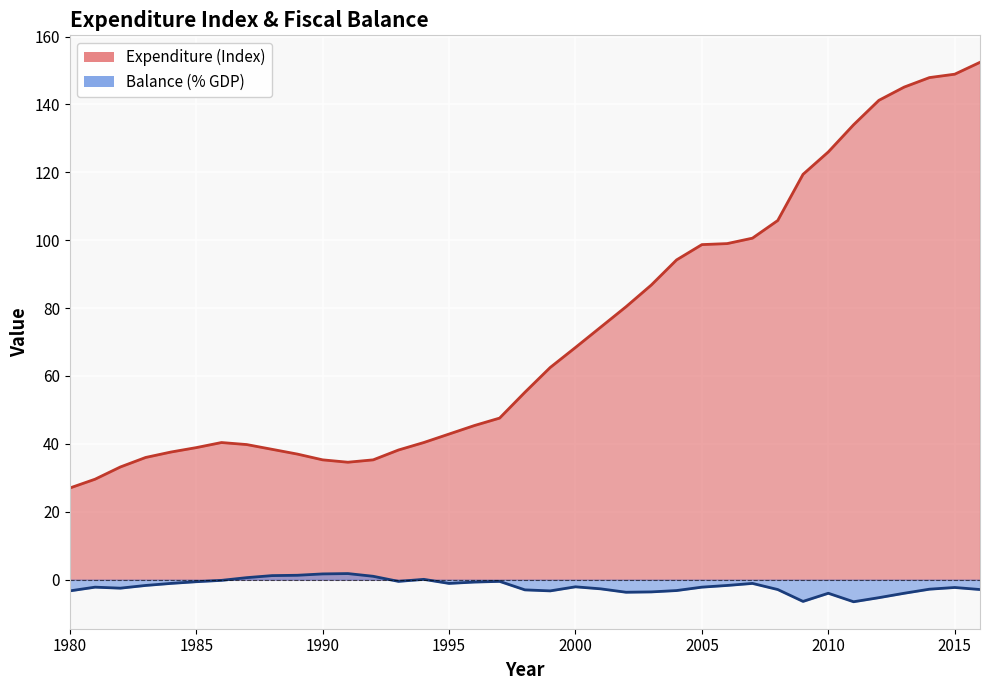

How many distinct data groups are displayed?

2